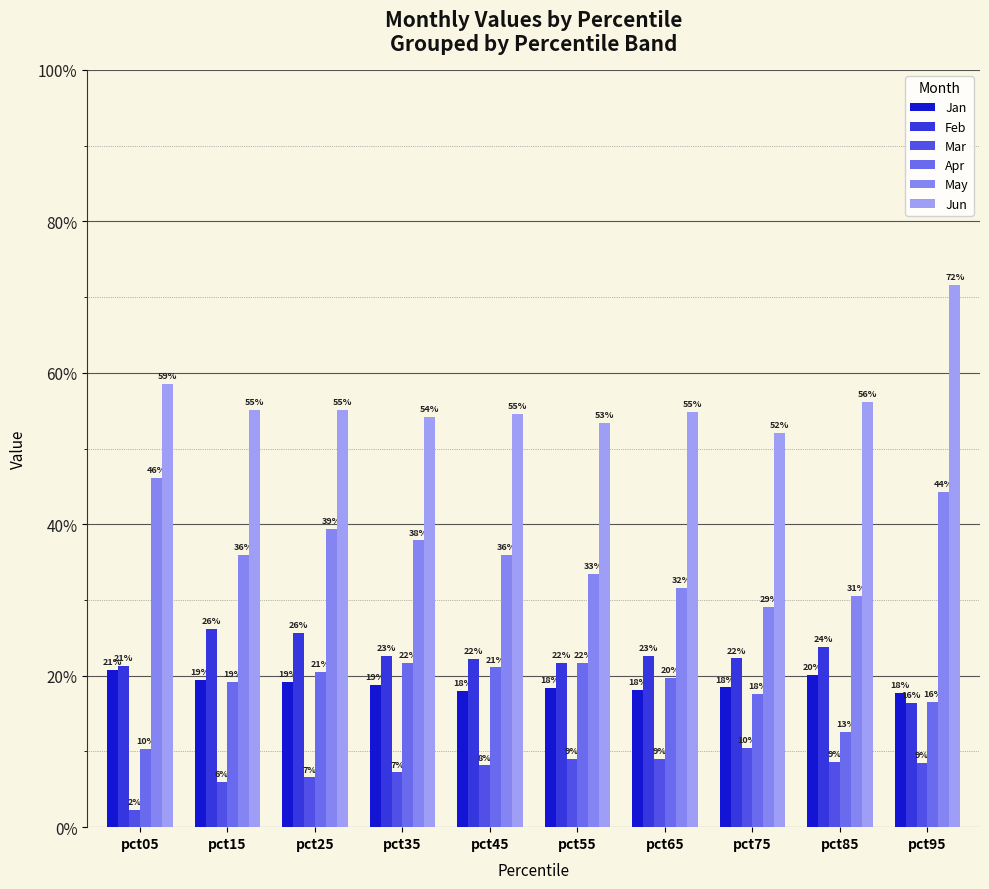

At which label does May reach its minimum?

pct75